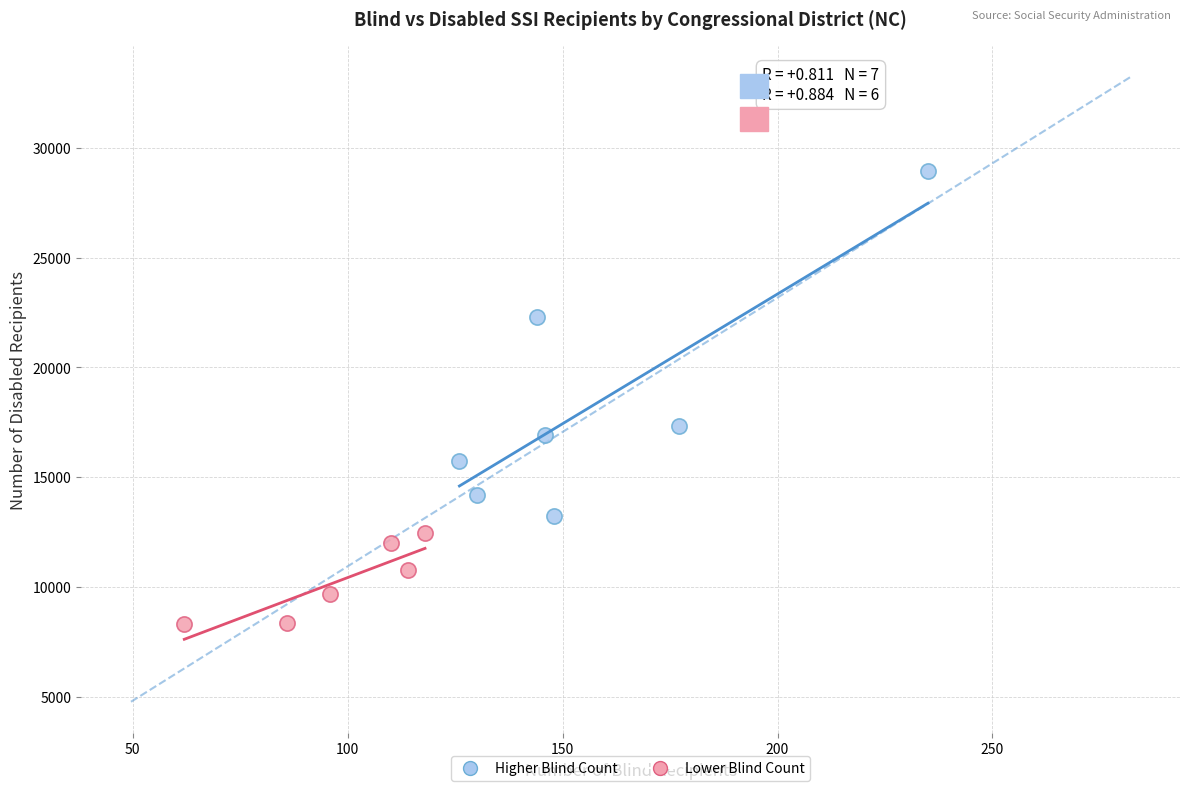

What are all the series names shown in the legend?

Higher Blind Count, Lower Blind Count